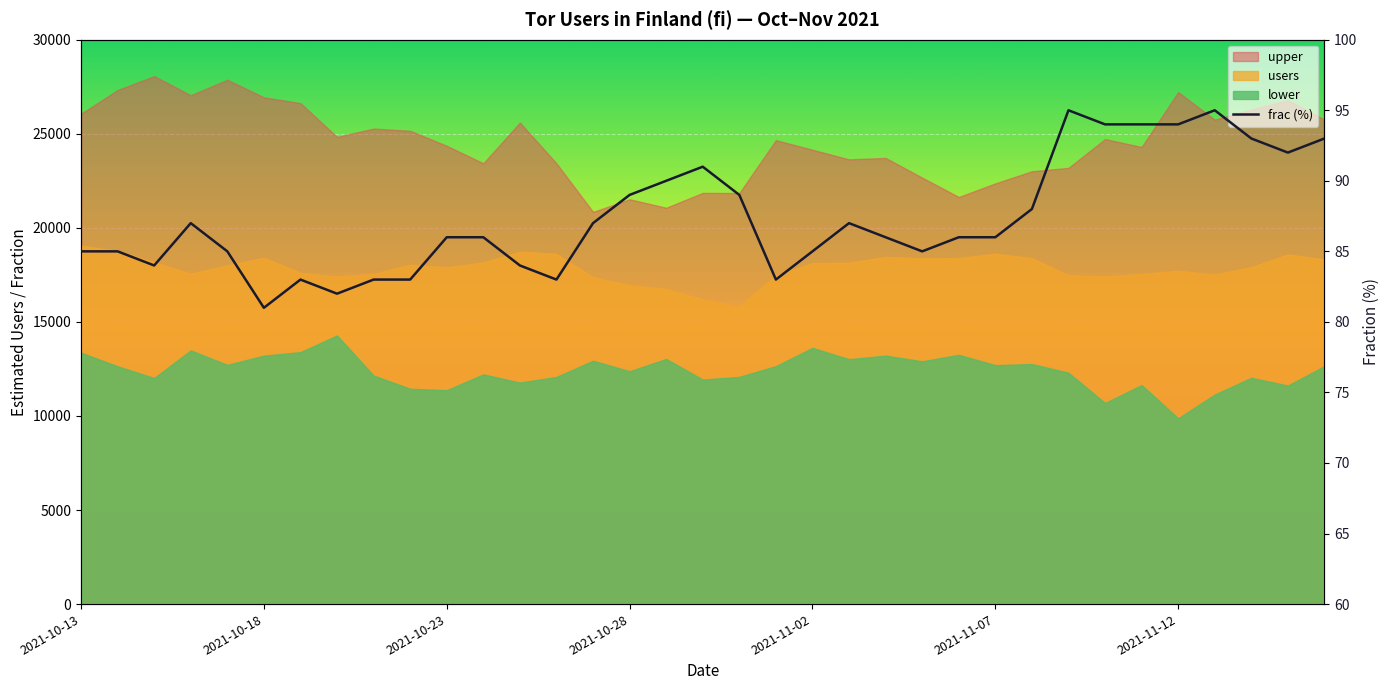

What is the maximum value shown in the chart?

95